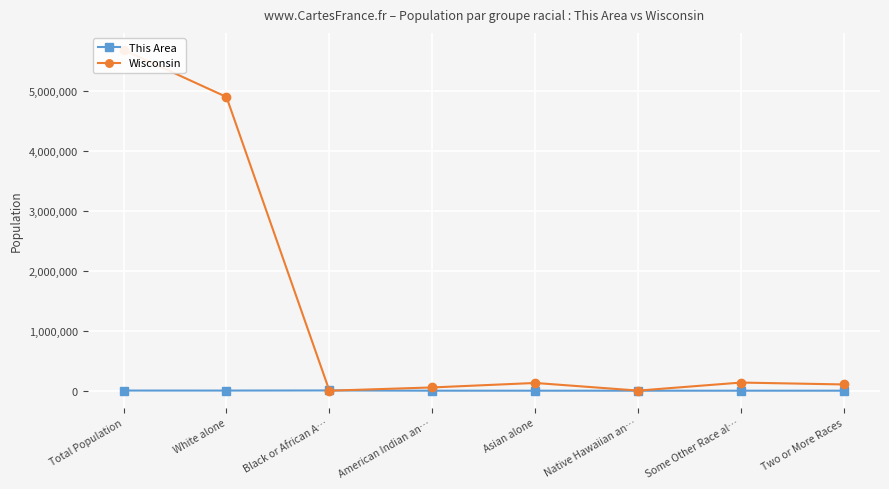

Which series ends up on top after the final intersection of This Area and Wisconsin?

Wisconsin